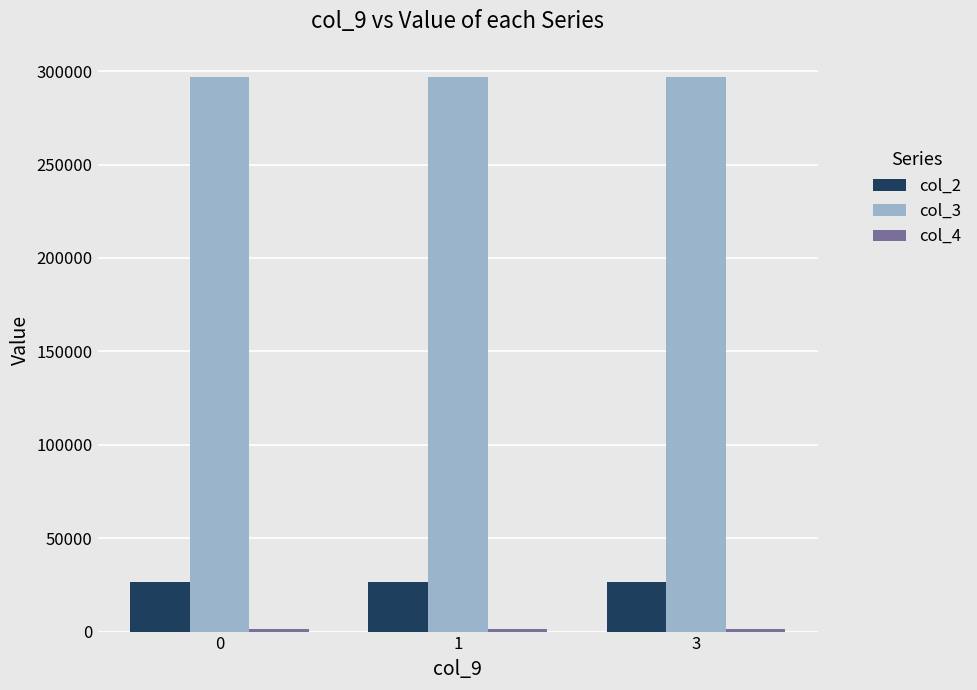

Which series has the largest total across all categories?

col_3